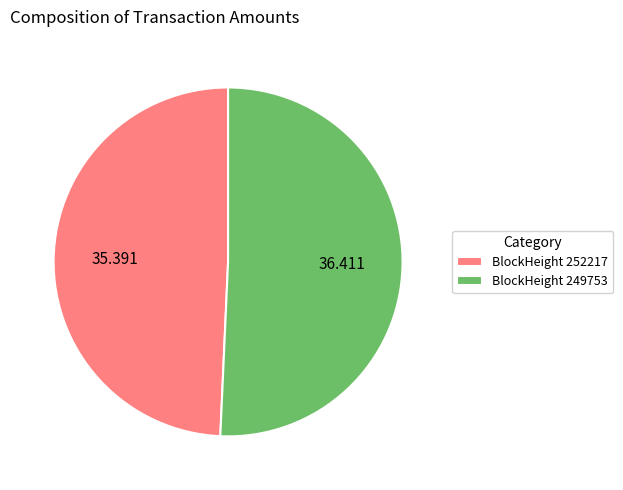

Which slice represents more than half of the pie?

BlockHeight 249753